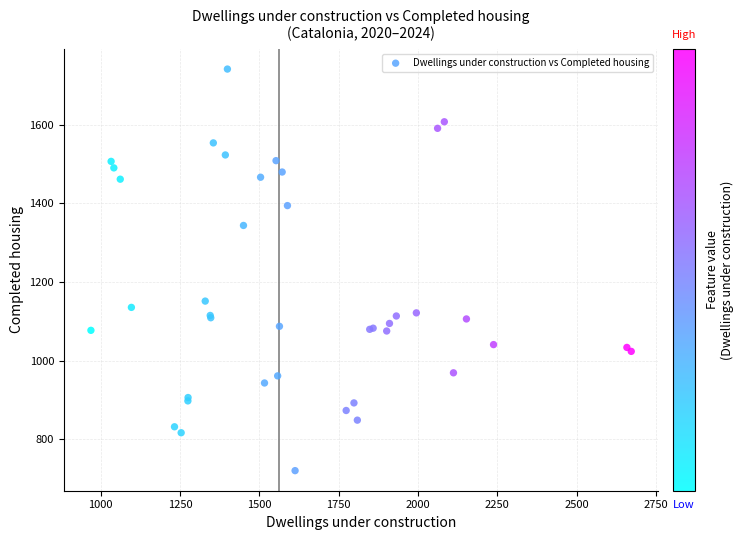

What Y value in the scatter plot is closest to 1230?

1151.2